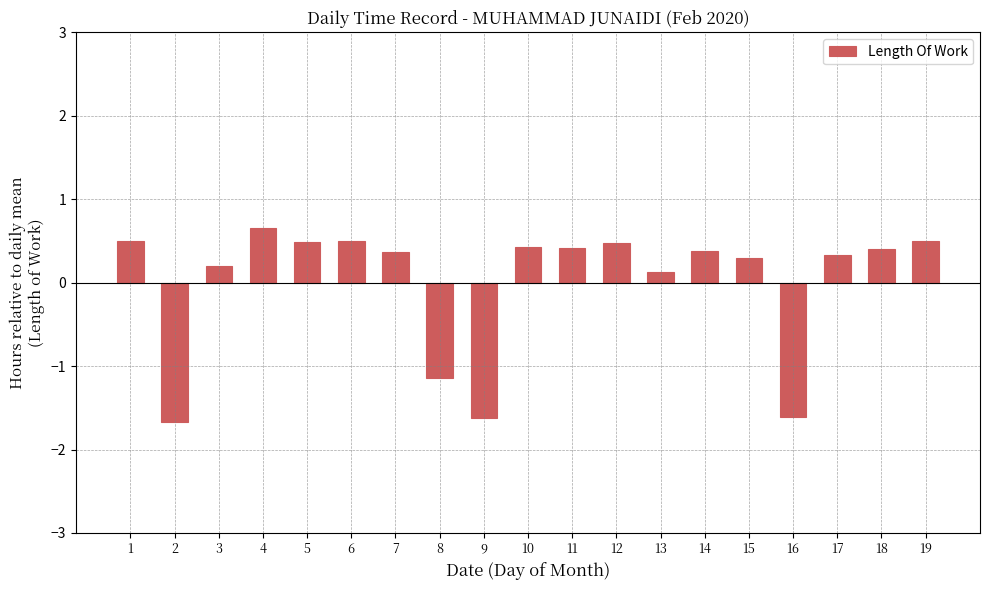

The value at 15 is 0.3. True or false?

True